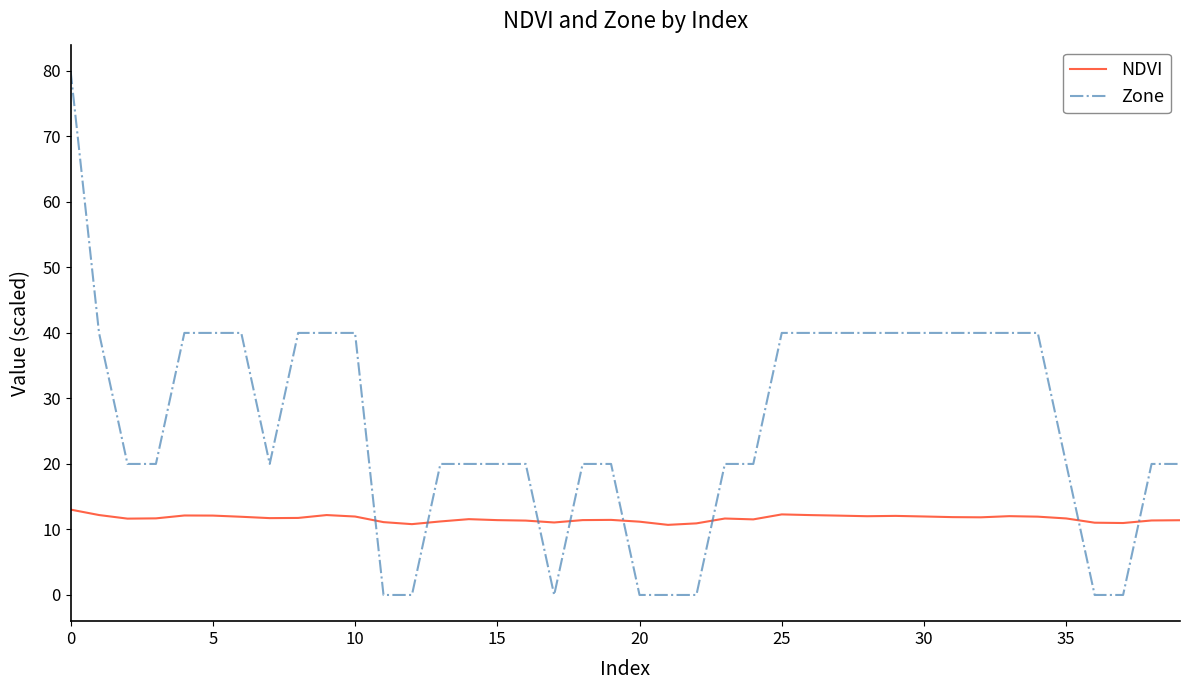

Which series has the widest spread of values?

Zone